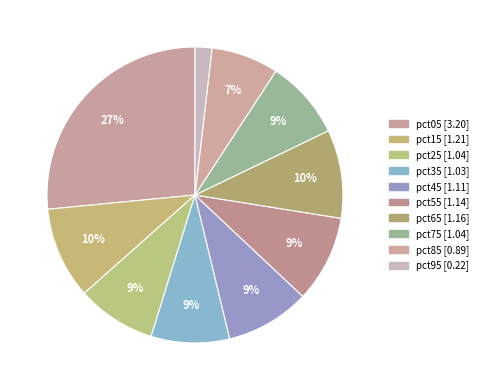

The pct55 slice represents 20% of the pie. True or false?

False